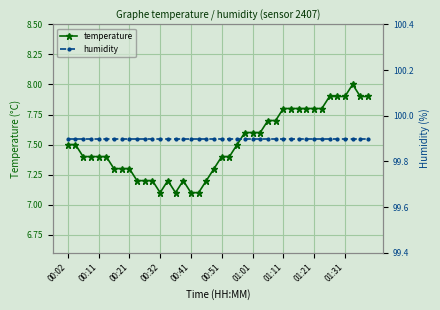

The temperature series shows 7.1 at 00:32. True or false?

True